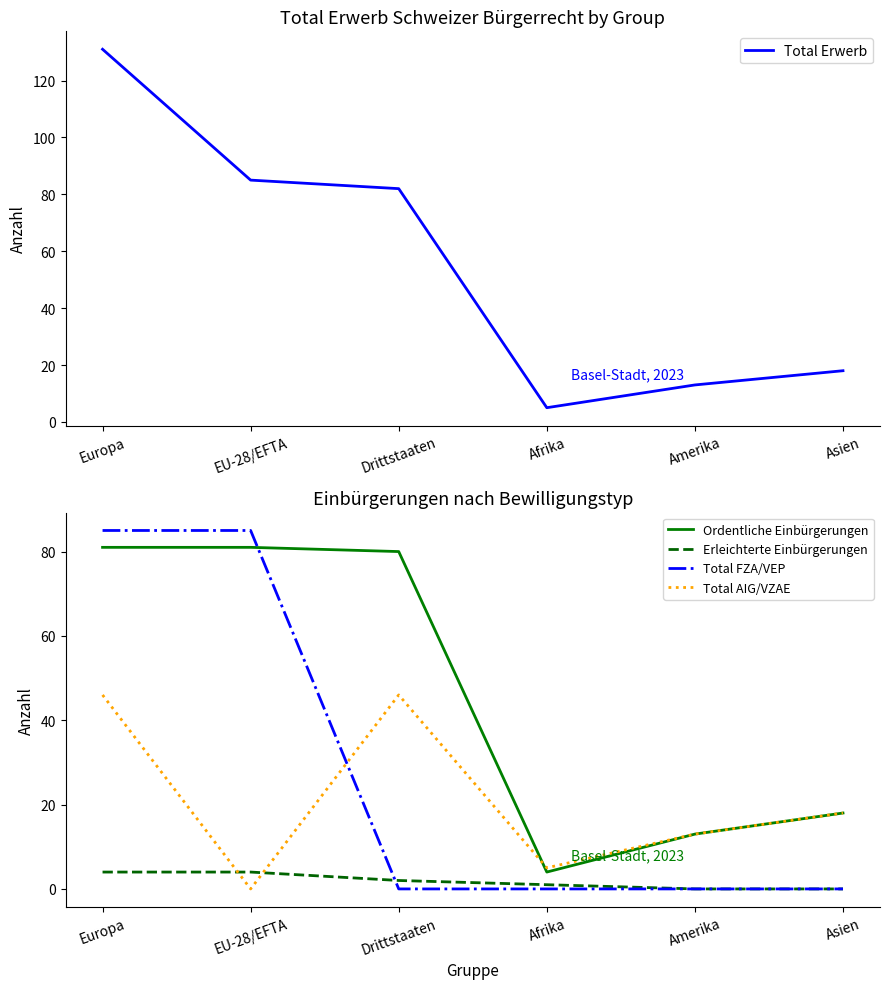

Read the Total AIG/VZAE value at Drittstaaten, to the nearest 5.

45